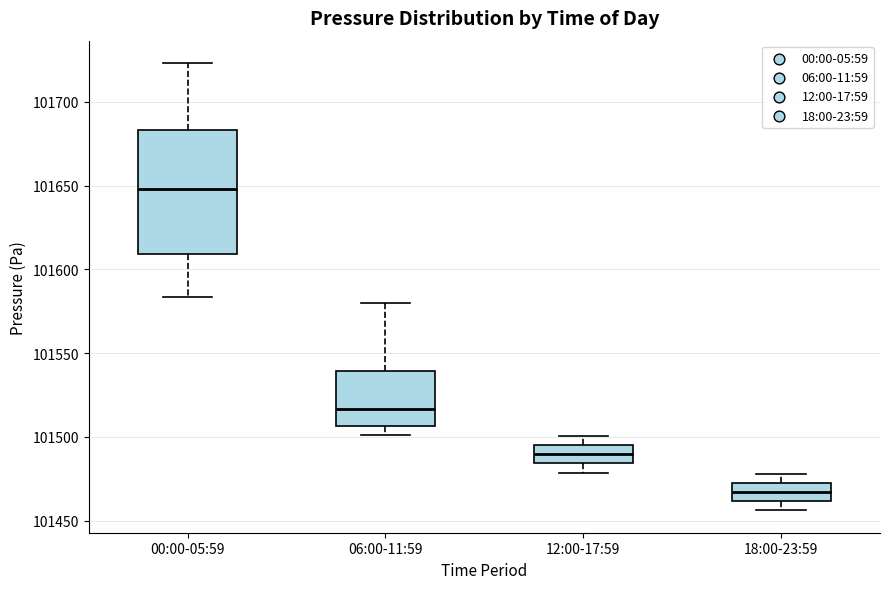

Reading left to right, transcribe this box plot: for each box, give where its median line is, the range the box spans, and where its two whiskers end, as read against the y-axis. The values are not printed on the chart, so give them approximately, as read against the axis.

00:00-05:59: median 101650, box 101610 to 101685, whiskers 101585 to 101725
06:00-11:59: median 101515, box 101505 to 101540, whiskers 101500 to 101580
12:00-17:59: median 101490, box 101485 to 101495, whiskers 101480 to 101500
18:00-23:59: median 101465, box 101460 to 101475, whiskers 101455 to 101480